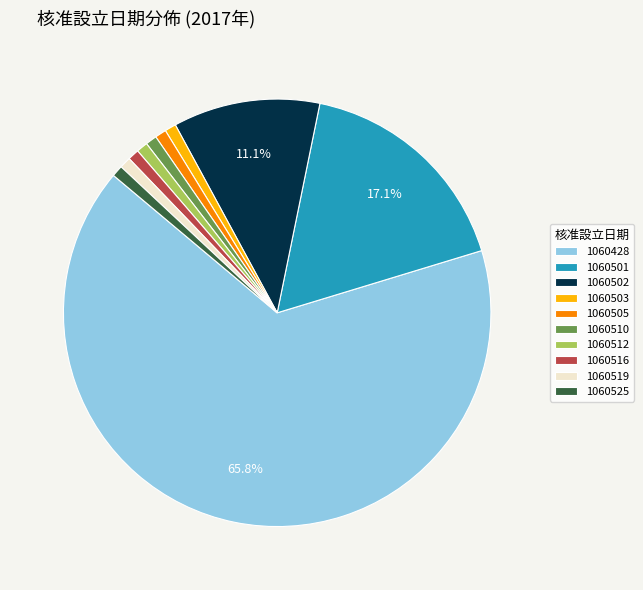

Combined, do 1060512 and 1060501 account for over 50%?

No